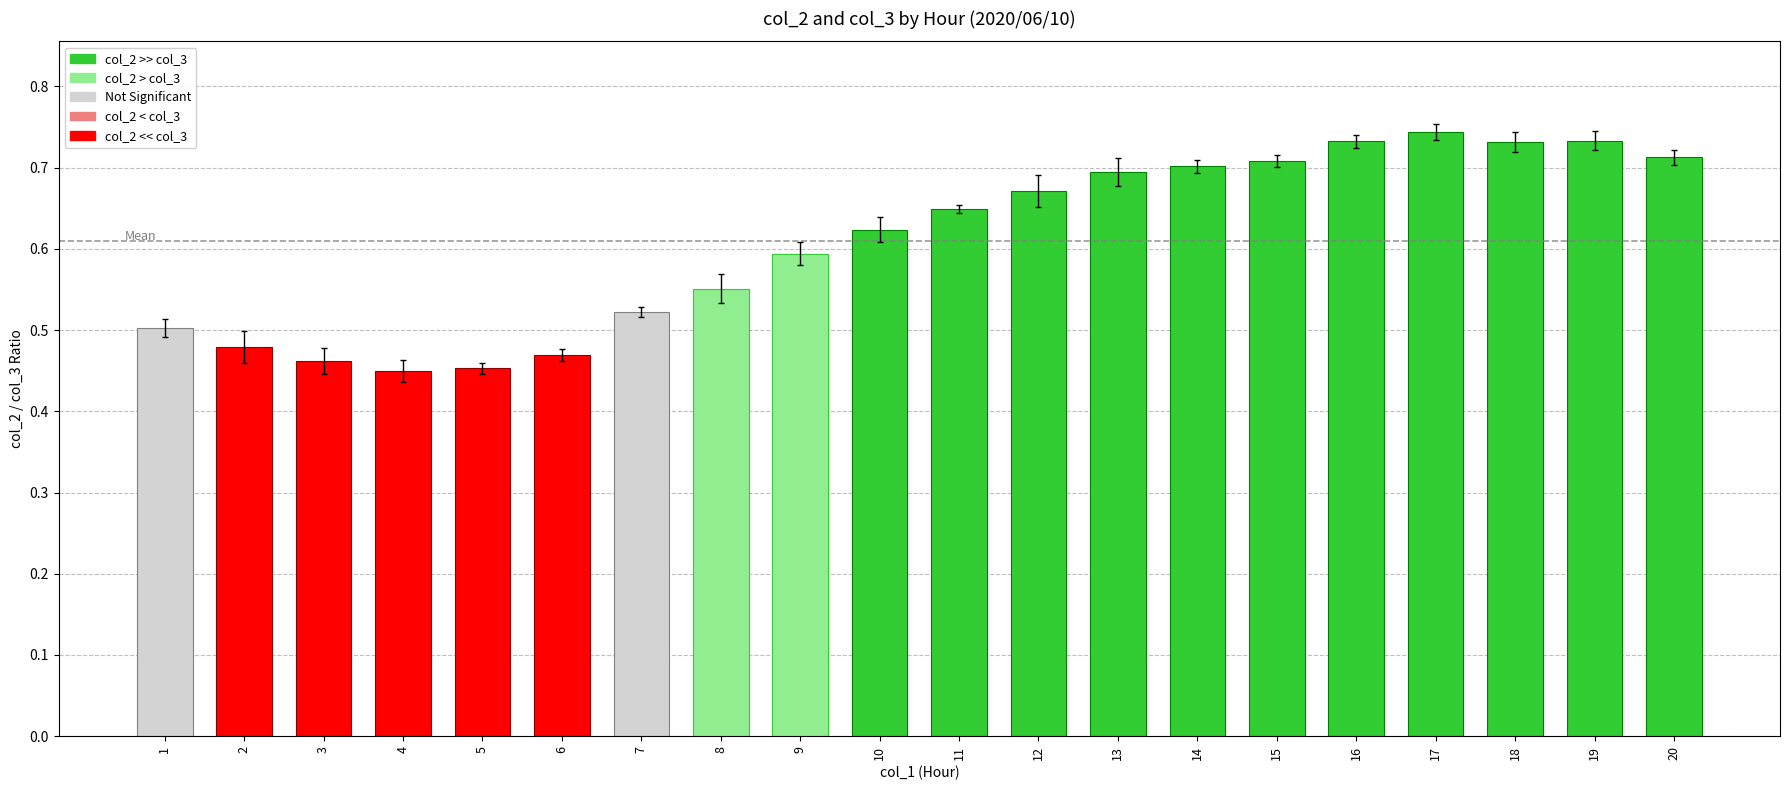

The chart shows a value of 0.7 at 20. True or false?

True